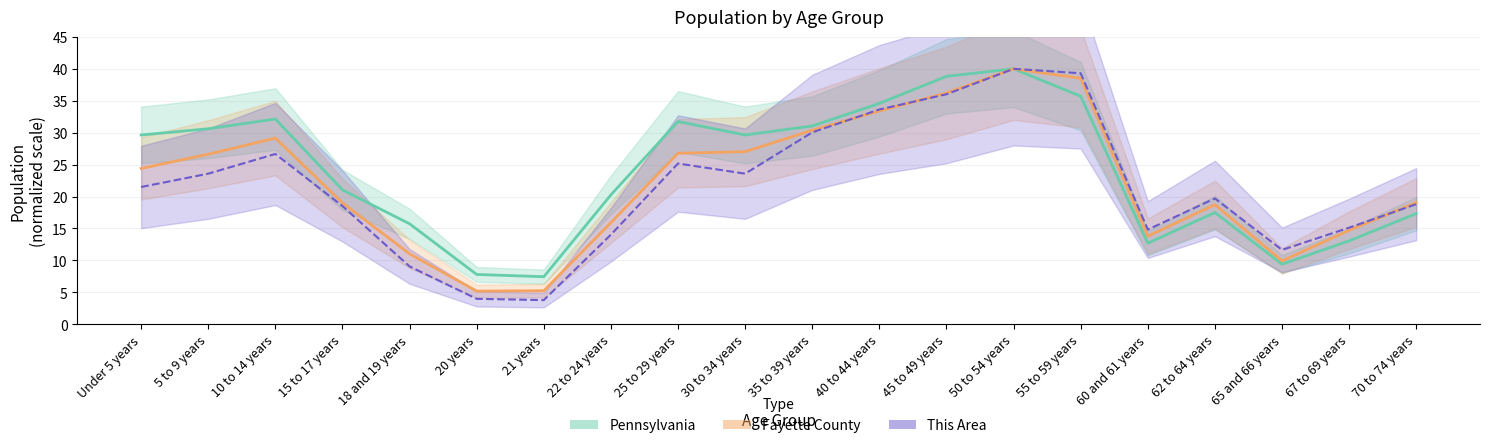

What is the label of the 3rd point from the left?

10 to 14 years